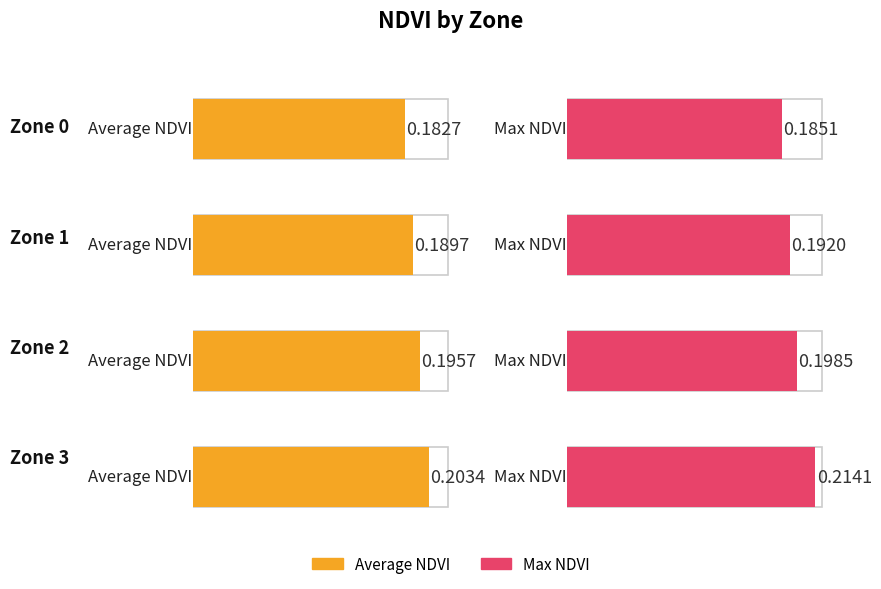

Where is Max NDVI nearest to the value 0?

Zone 0